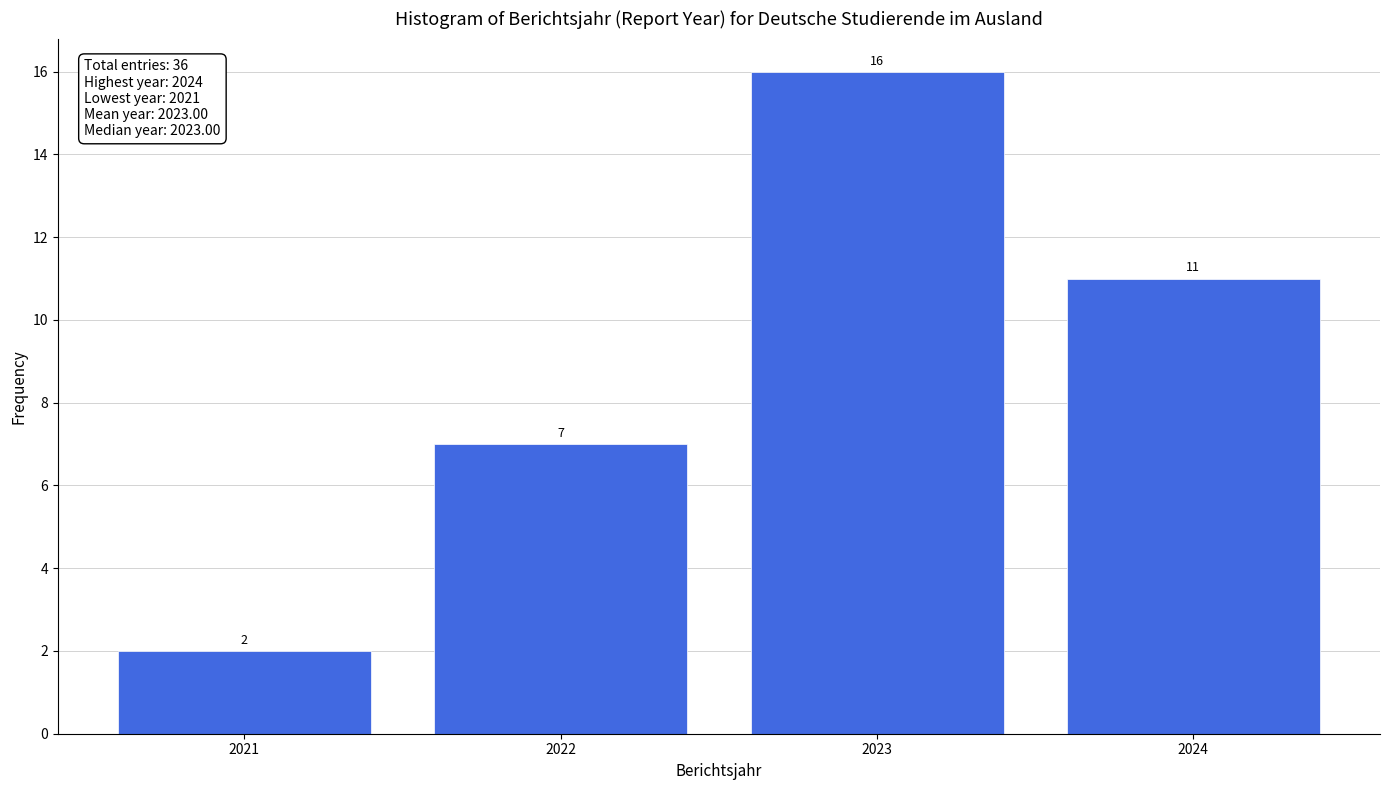

Reading right to left, extract all data points from this chart.

11	16	7	2